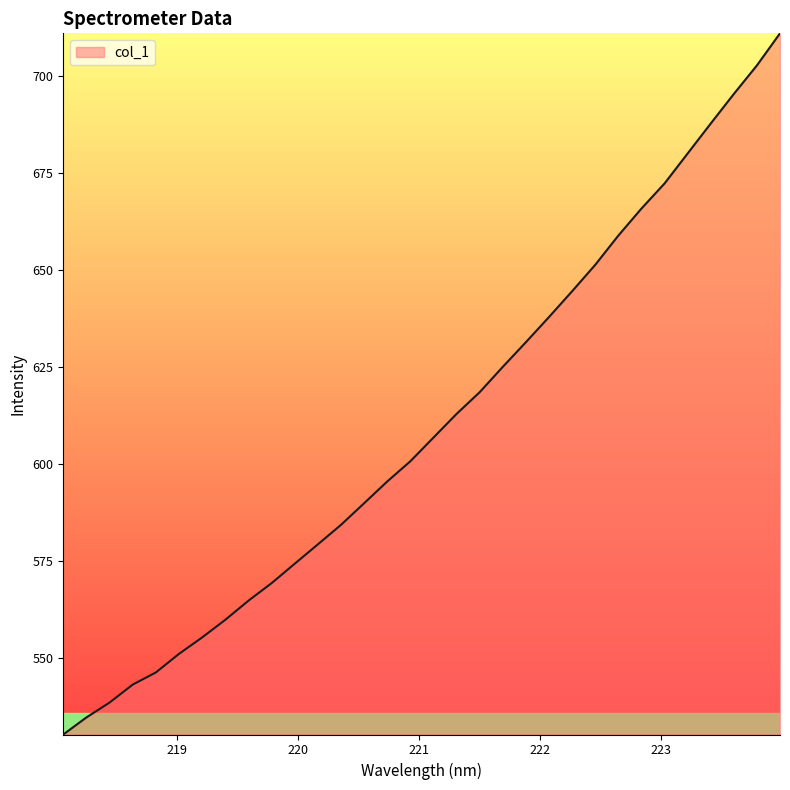

What is the difference between the maximum and minimum values?

180.9